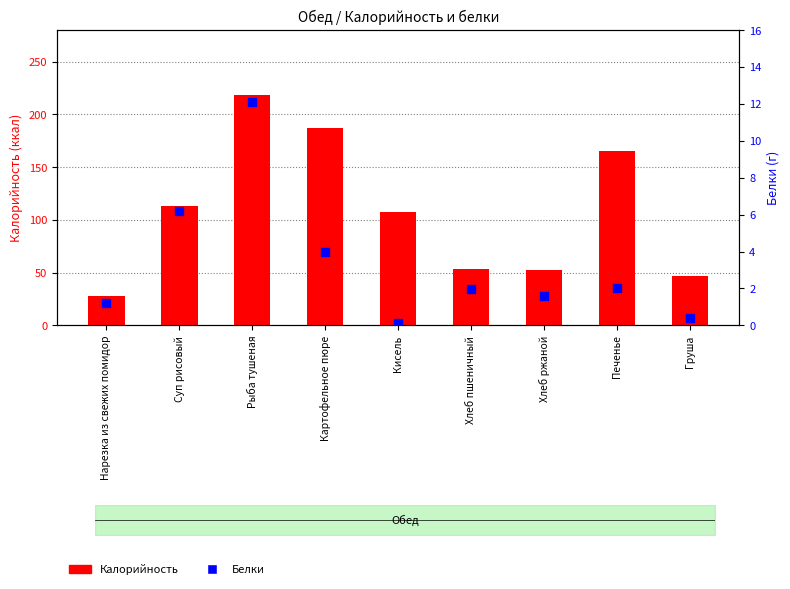

Which series reaches the minimum Y coordinate?

Белки